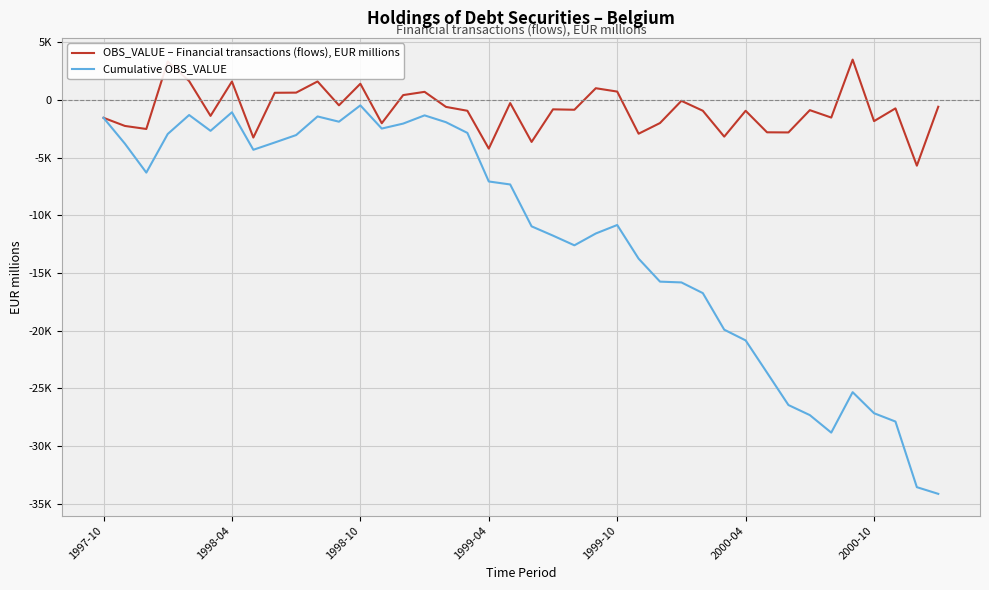

Reading right to left, what are all the values shown in this chart?

OBS_VALUE – Financial transactions (flows), EUR millions: -580.0	-5688.4	-721.4	-1826.5	3507.3	-1517.2	-874.4	-2806.7	-2795.8	-929.5	-3170.4	-926.1	-68.4	-1991.8	-2917.6	735.1	1025.9	-839.9	-804.9	-3630.2	-260.3	-4209.4	-928.1	-592.3	712.5	431.0	-2009.3	1414.9	-455.4	1613.5	644.1	630.9	-3249.8	1607.9	-1371.3	1645.9	3346.4	-2506.8	-2243.9	-1538.1
Cumulative OBS_VALUE: -34138.6	-33558.7	-27870.3	-27148.9	-25322.4	-28829.7	-27312.5	-26438.1	-23631.4	-20835.5	-19906.0	-16735.6	-15809.6	-15741.1	-13749.3	-10831.7	-11566.8	-12592.7	-11752.8	-10947.9	-7317.7	-7057.4	-2848.0	-1919.9	-1327.6	-2040.1	-2471.1	-461.8	-1876.6	-1421.2	-3034.7	-3678.8	-4309.7	-1059.9	-2667.8	-1296.5	-2942.4	-6288.7	-3782.0	-1538.1